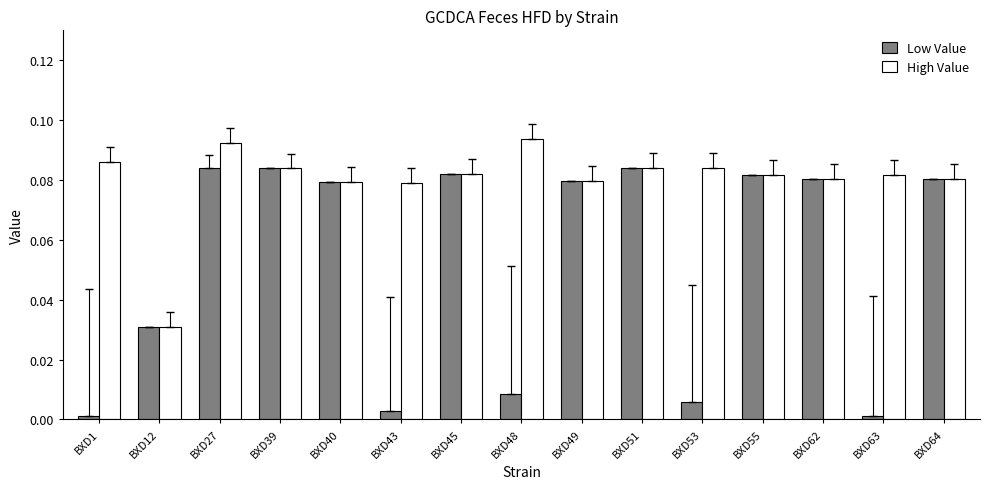

Rank the series by their maximum value, from highest to lowest.

High Value, Low Value